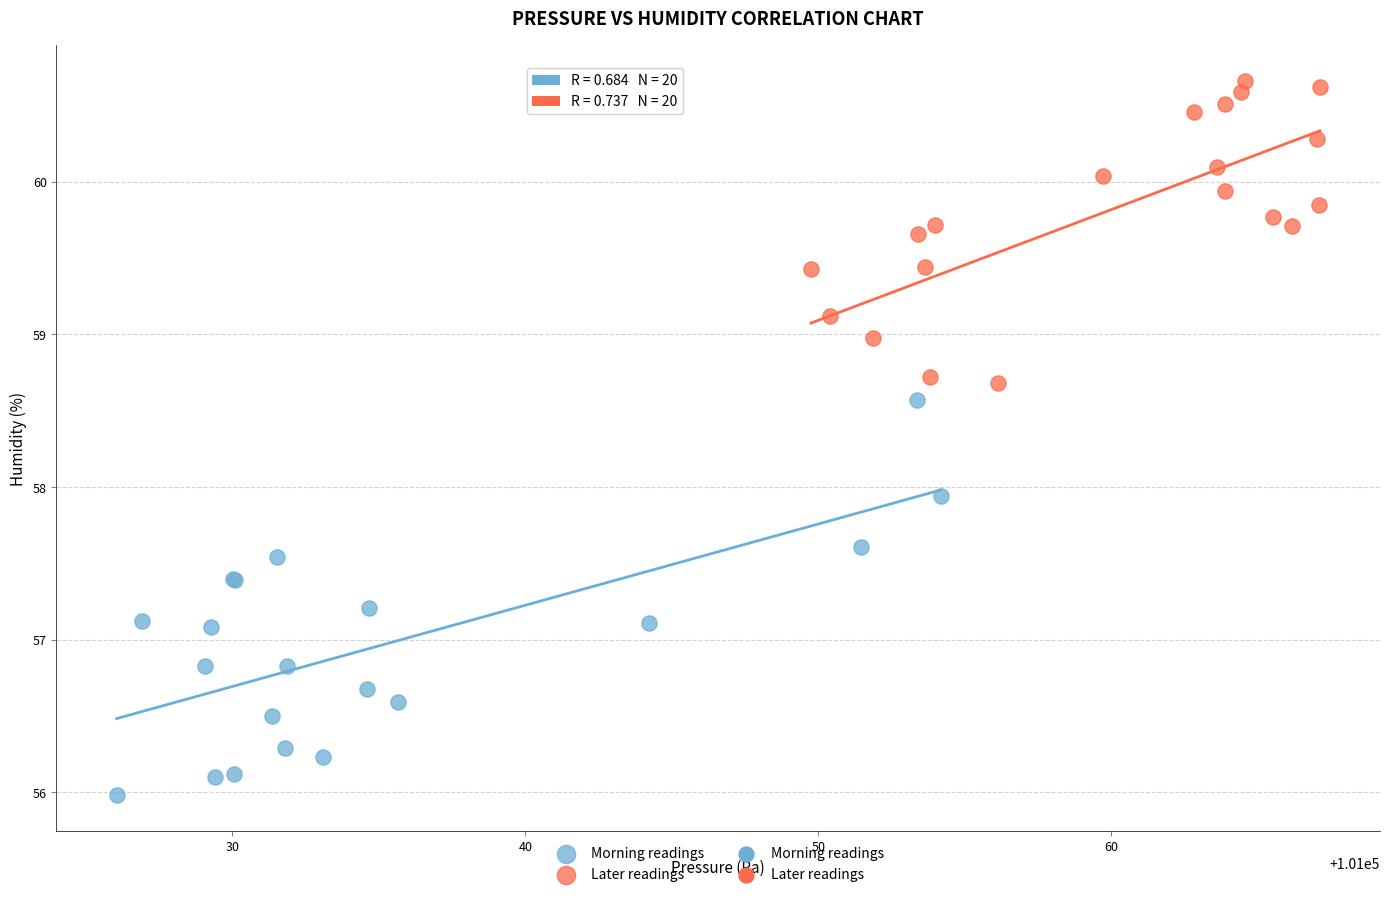

Which series reaches the minimum Y coordinate?

Morning readings